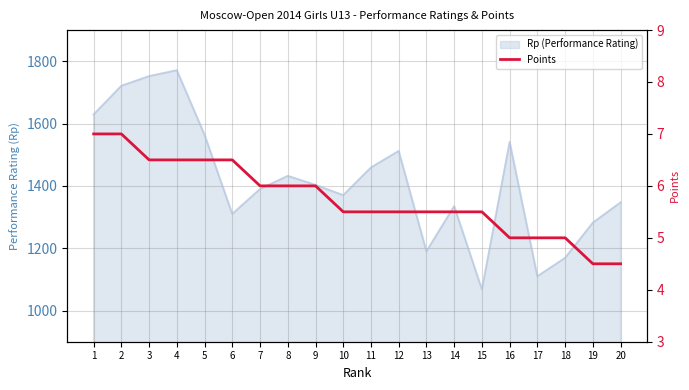

True or false: the data shows 6.5 at 6.

True